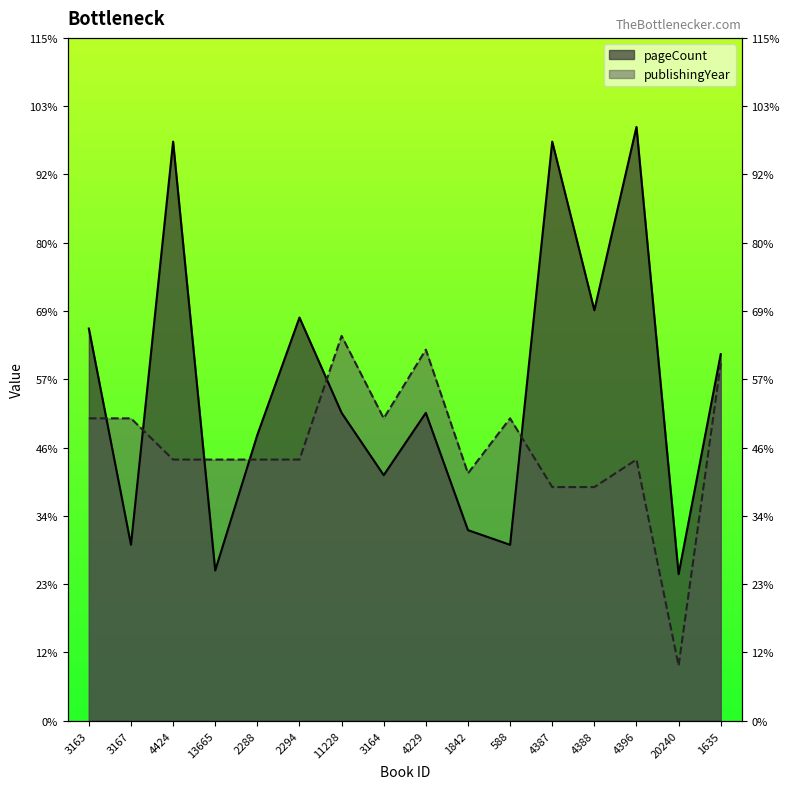

At which label is pageCount closest to 404?

1635